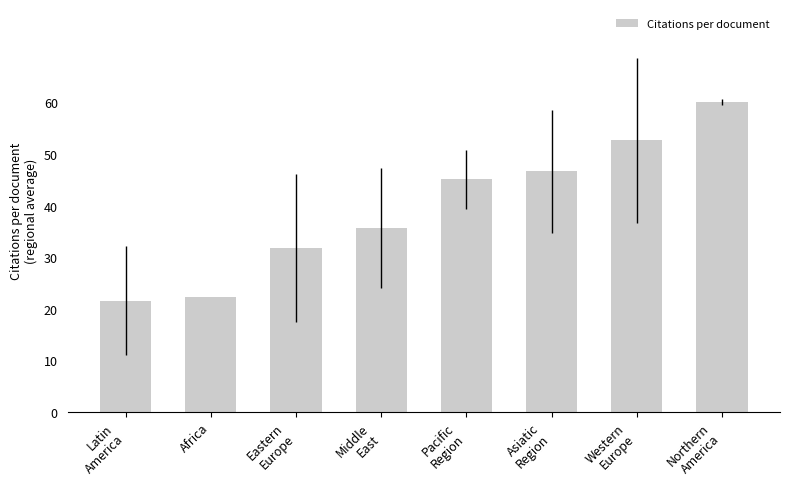

Rank the categories by value from highest to lowest.

Northern
America, Western
Europe, Asiatic
Region, Pacific
Region, Middle
East, Eastern
Europe, Africa, Latin
America